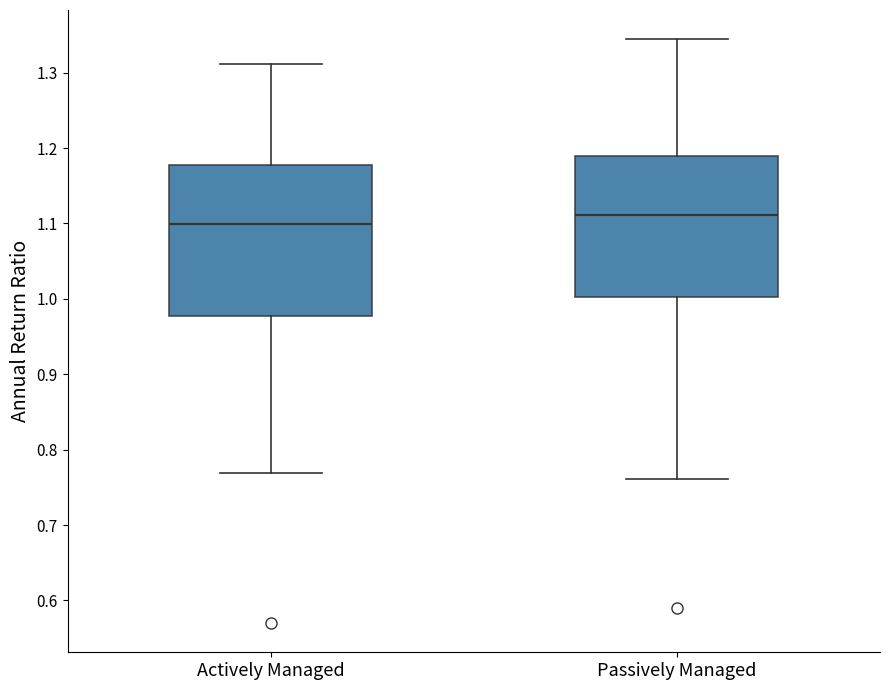

Where does the lower whisker of the box for Actively Managed end on the y-axis? The values are not printed on the chart, so give them approximately, as read against the axis.

0.77